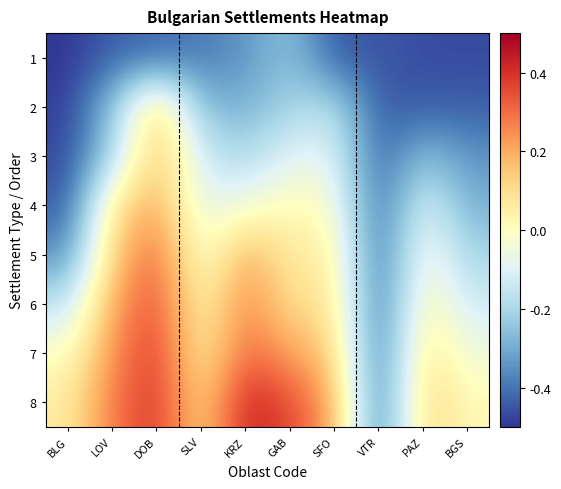

At which category does the chart reach its minimum across all series?

BLG